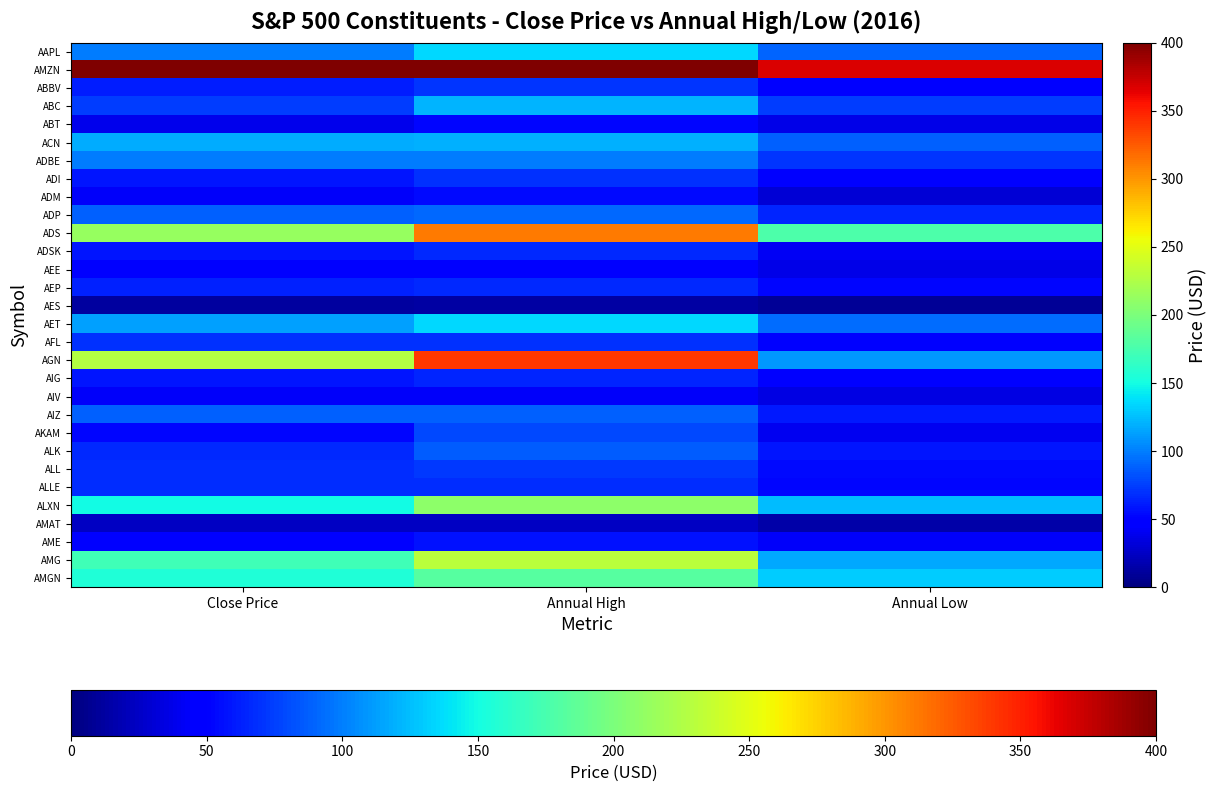

Count the number of categories in the chart.

3